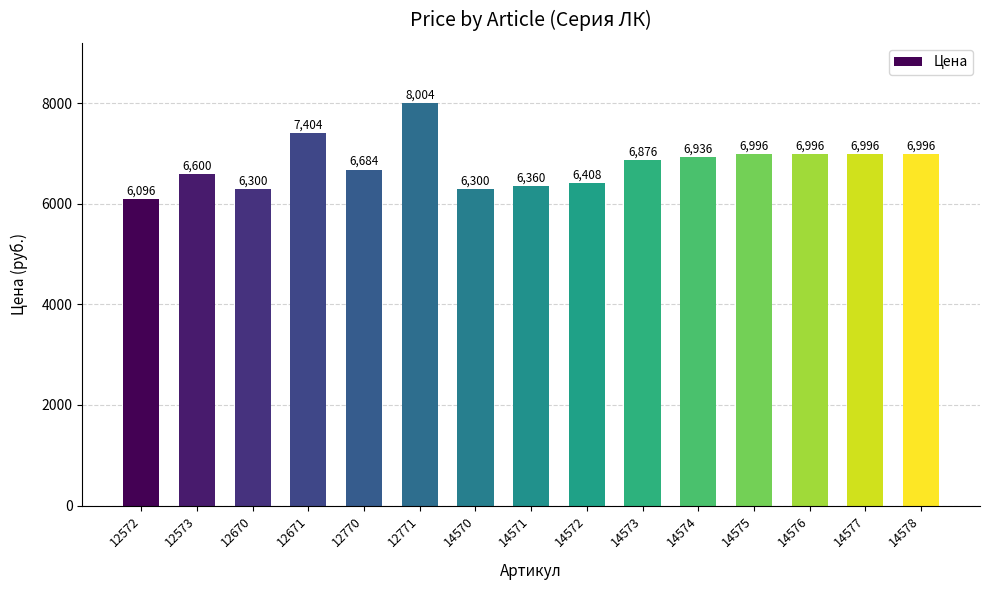

What value does the data have at 12771, to the nearest 100?

8000